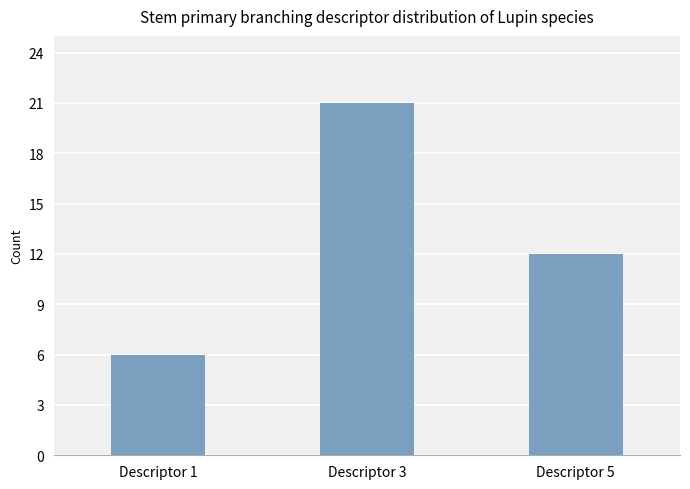

Rank the categories by value from lowest to highest.

Descriptor 1, Descriptor 5, Descriptor 3